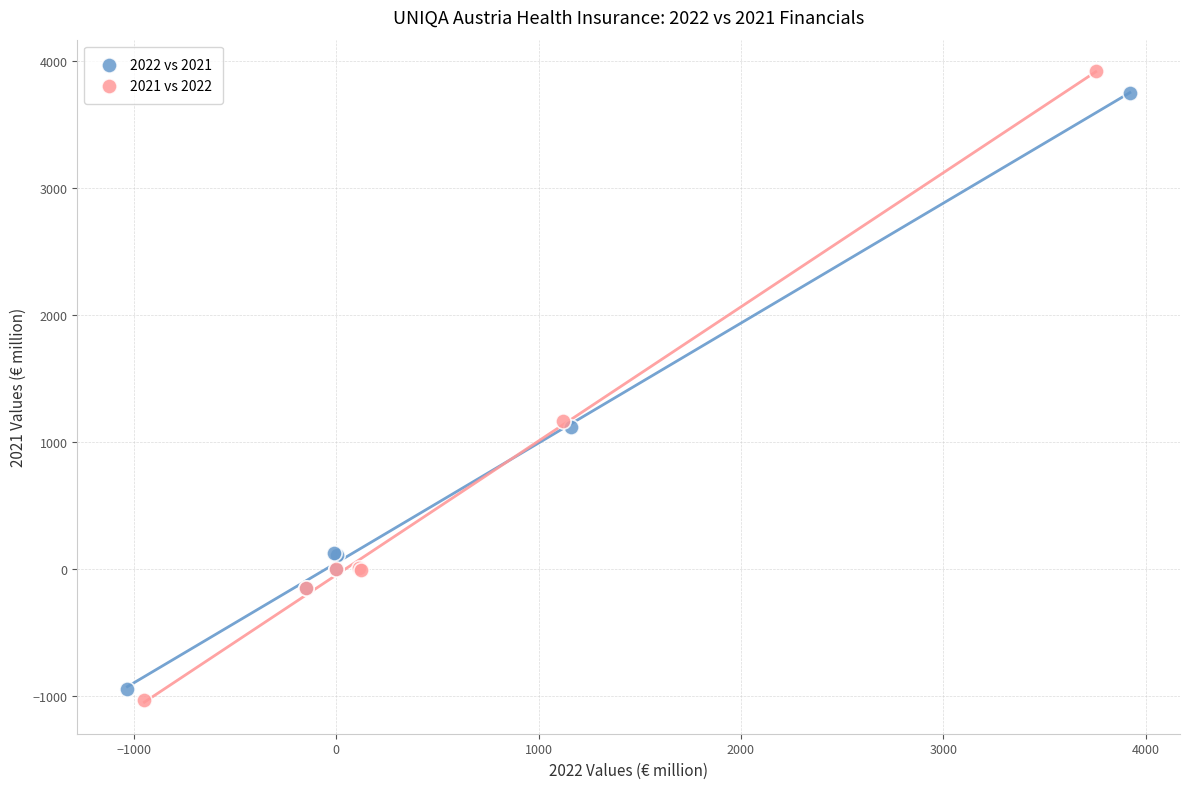

Which series has the largest Y range (max minus min)?

2021 vs 2022